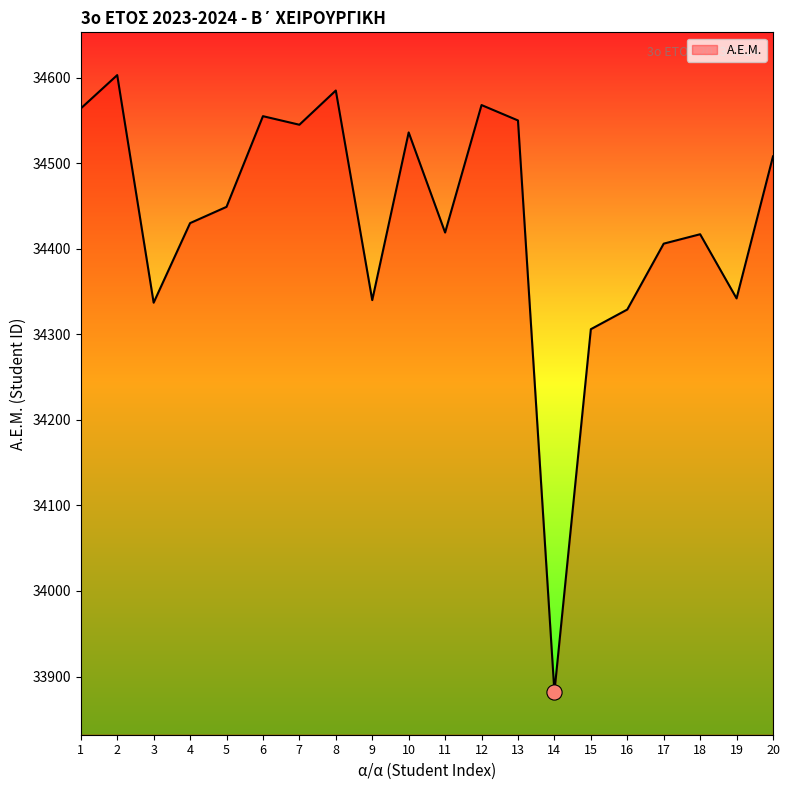

What is the change in value from 12 to 17?

-162